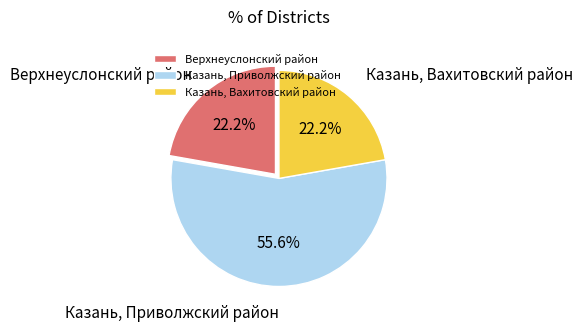

What is the majority slice?

Казань, Приволжский район